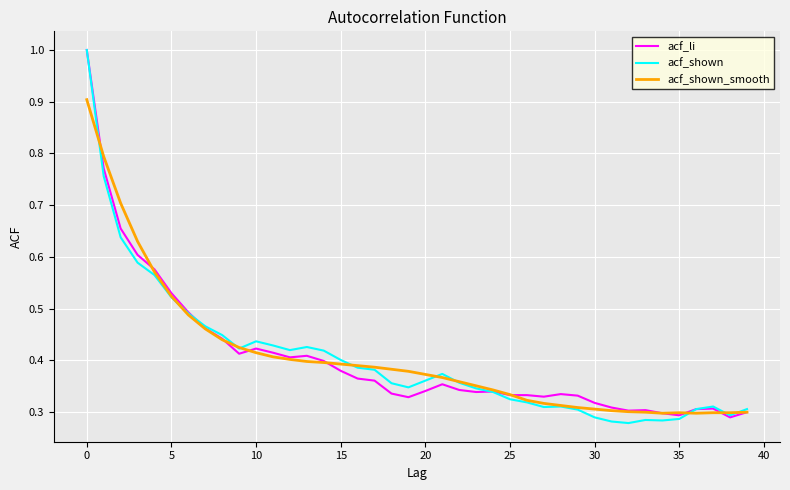

Which series has the widest spread of values?

acf_shown